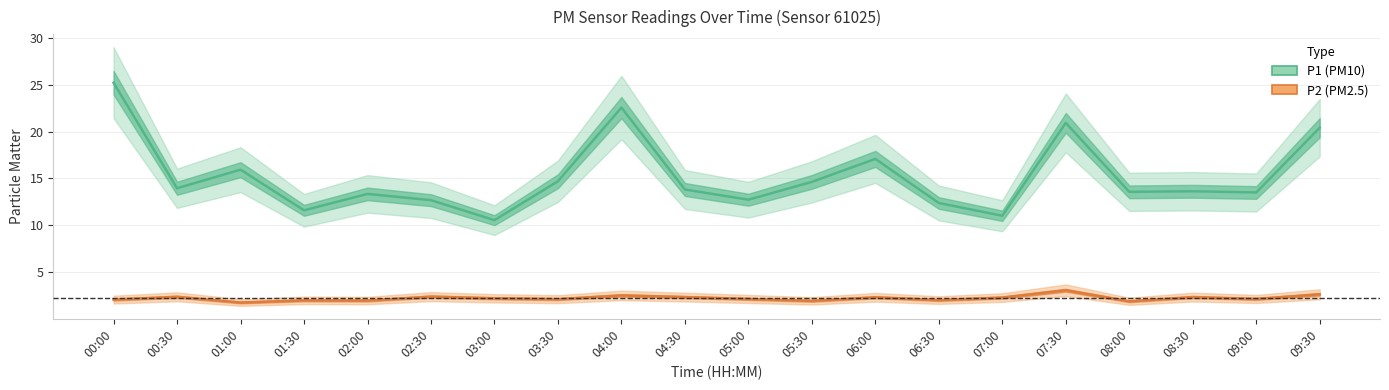

The P1 series shows 2.9 at 01:30. True or false?

False